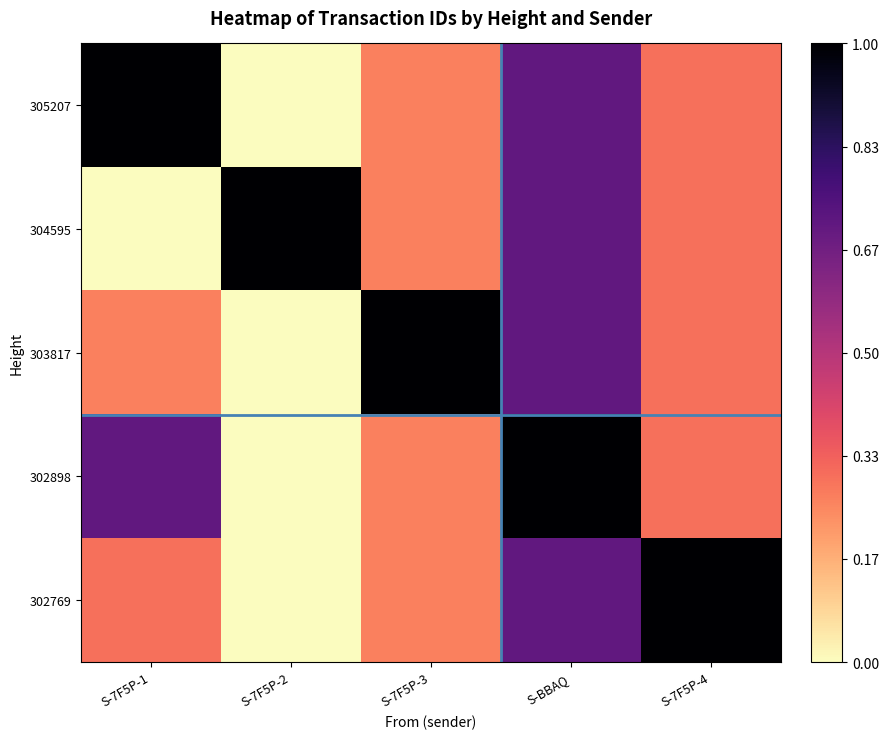

Reading right to left, extract all data points from this chart.

305207: S-7F5P-4=0.3	S-BBAQ=0.7	S-7F5P-3=0.3	S-7F5P-2=0.0	S-7F5P-1=1.0
304595: S-7F5P-4=0.3	S-BBAQ=0.7	S-7F5P-3=0.3	S-7F5P-2=1.0	S-7F5P-1=0.0
303817: S-7F5P-4=0.3	S-BBAQ=0.7	S-7F5P-3=1.0	S-7F5P-2=0.0	S-7F5P-1=0.3
302898: S-7F5P-4=0.3	S-BBAQ=1.0	S-7F5P-3=0.3	S-7F5P-2=0.0	S-7F5P-1=0.7
302769: S-7F5P-4=1.0	S-BBAQ=0.7	S-7F5P-3=0.3	S-7F5P-2=0.0	S-7F5P-1=0.3